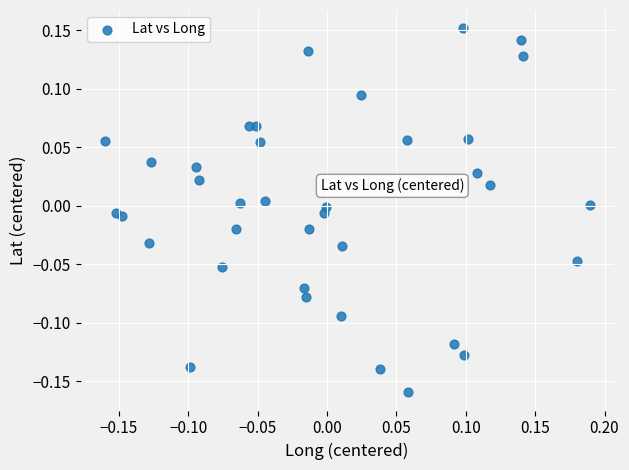

What is the range of Y values (max minus min)?

0.3